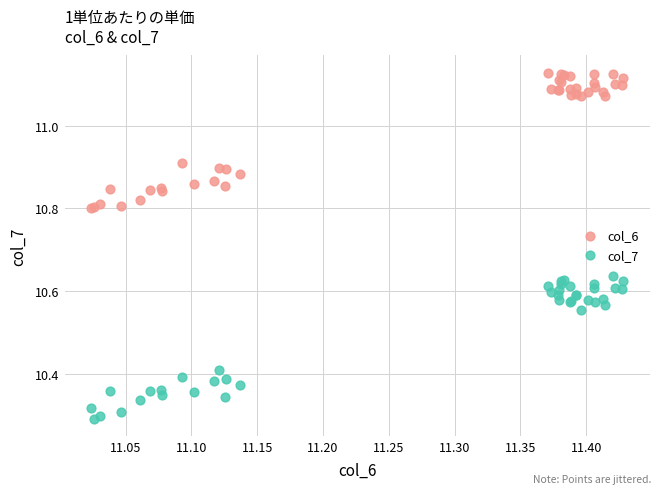

What are all the series names shown in the legend?

col_6, col_7